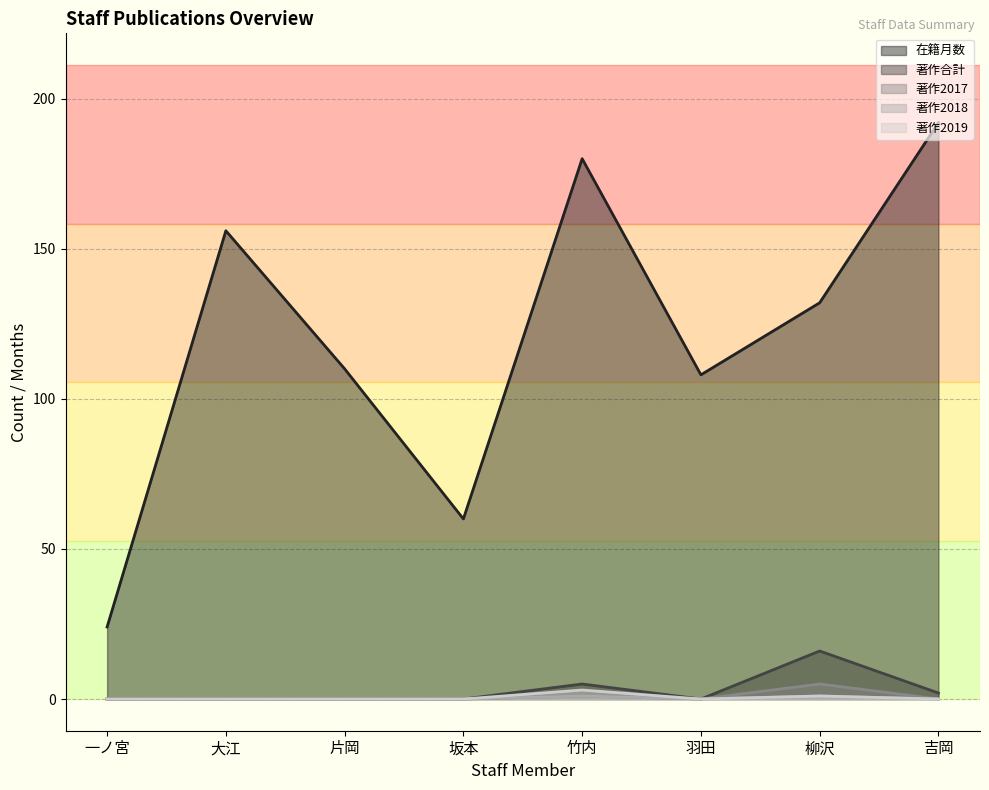

The value of 著作合計 at 大江 is 0. True or false?

True